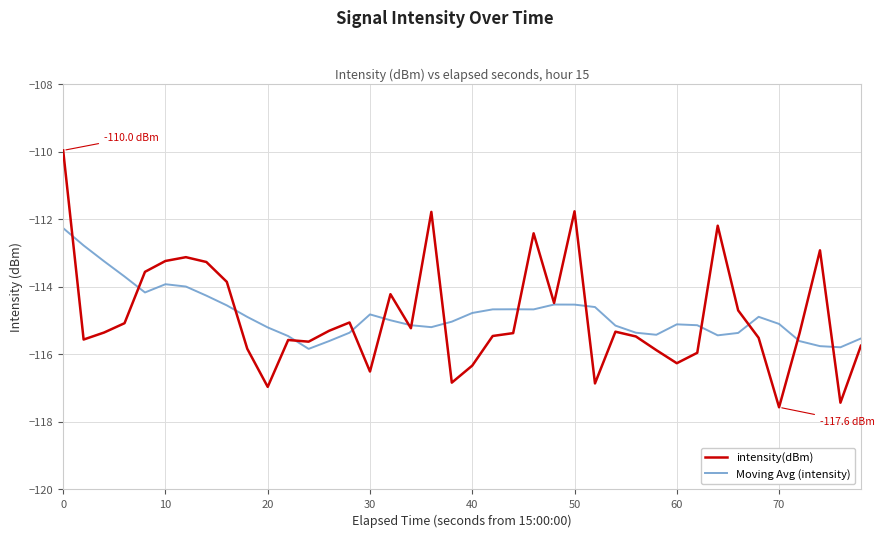

List the series in order of their peak value, lowest first.

Moving Avg (intensity), intensity(dBm)